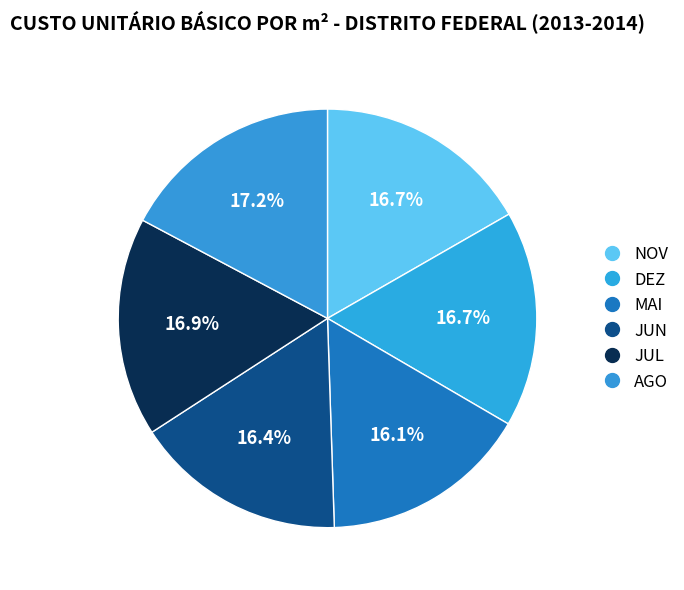

Which slice is the smallest?

MAI